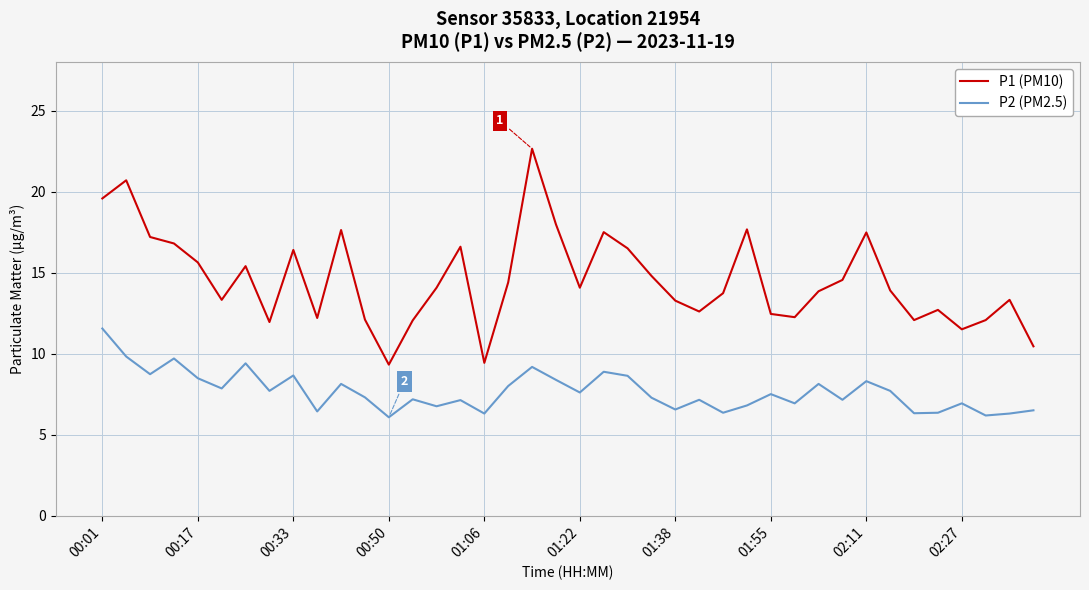

Which series has the largest range (max minus min)?

P1 (PM10)